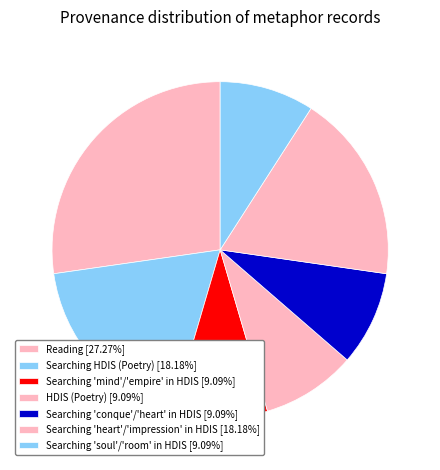

Does any single category account for the majority?

No